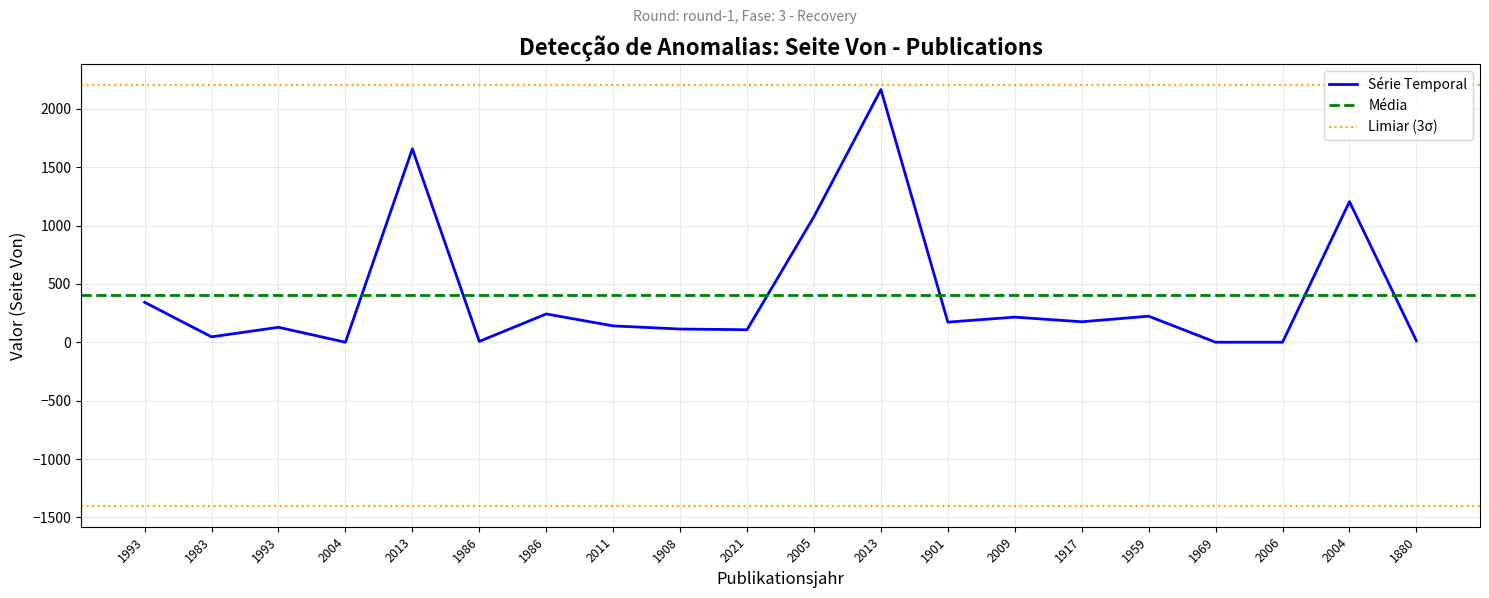

The chart shows a value of 485 at 2005. True or false?

False